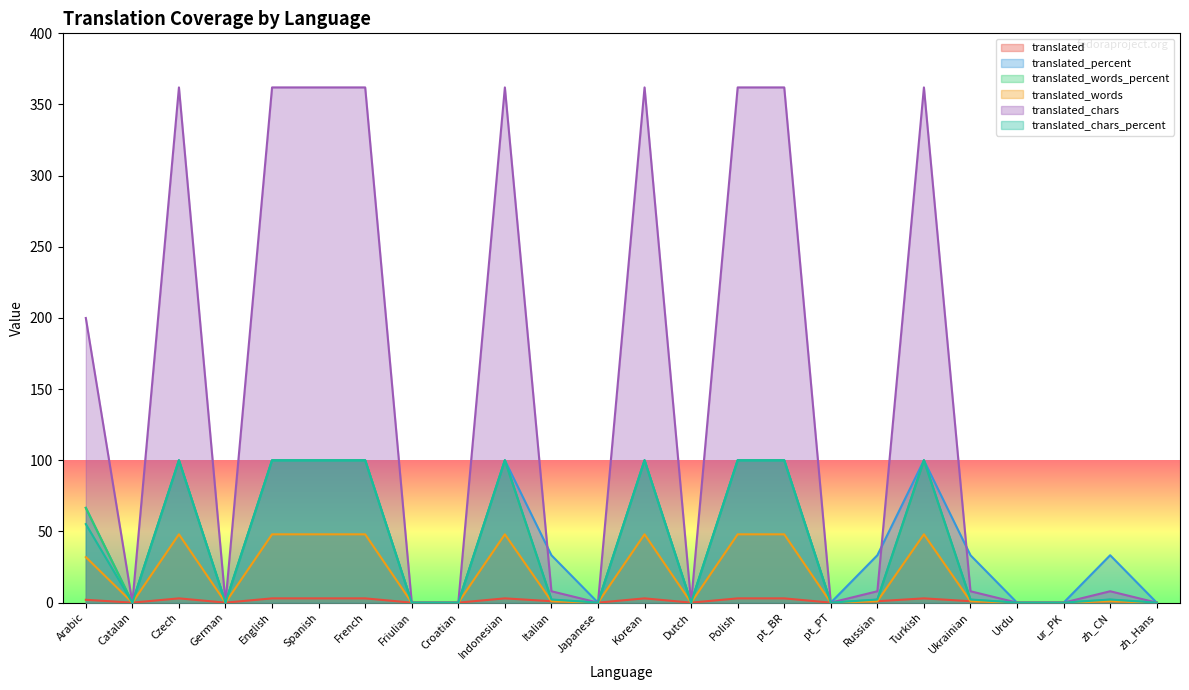

How many series are shown in this chart?

6